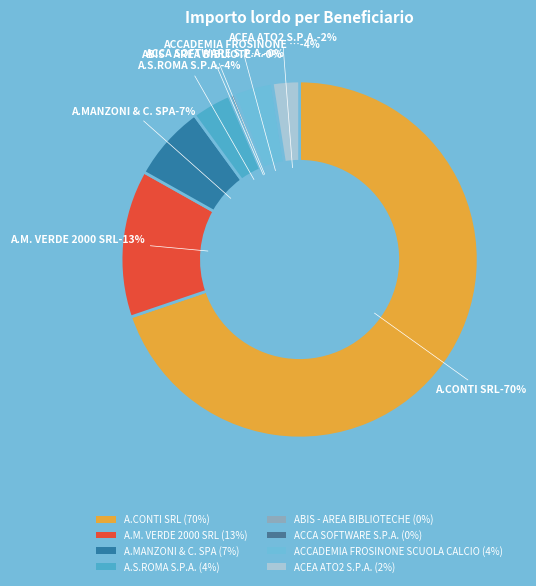

To the nearest percent, what portion does A.M. VERDE 2000 SRL represent?

13%